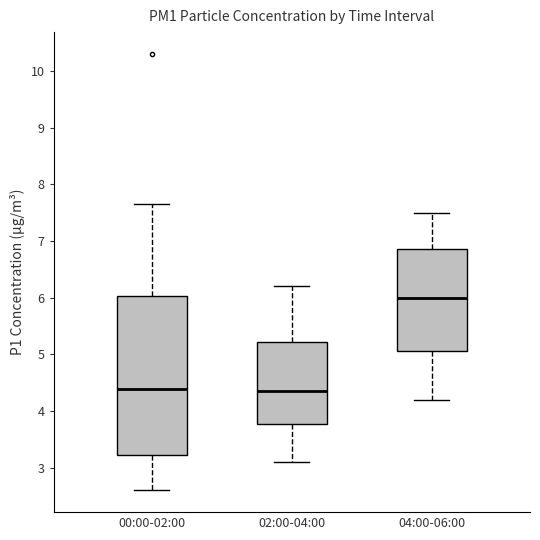

Which box's median line is the highest?

04:00-06:00